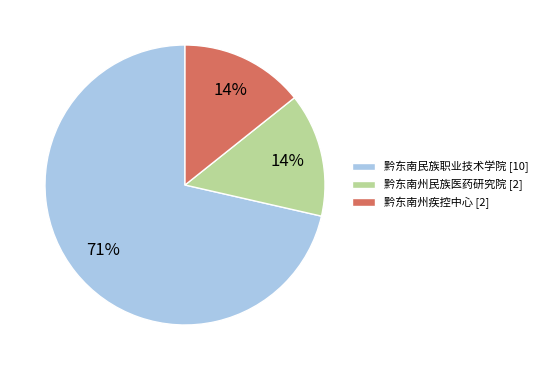

Do 黔东南州疾控中心 [2] and 黔东南州民族医药研究院 [2] together represent more than half of the pie?

No